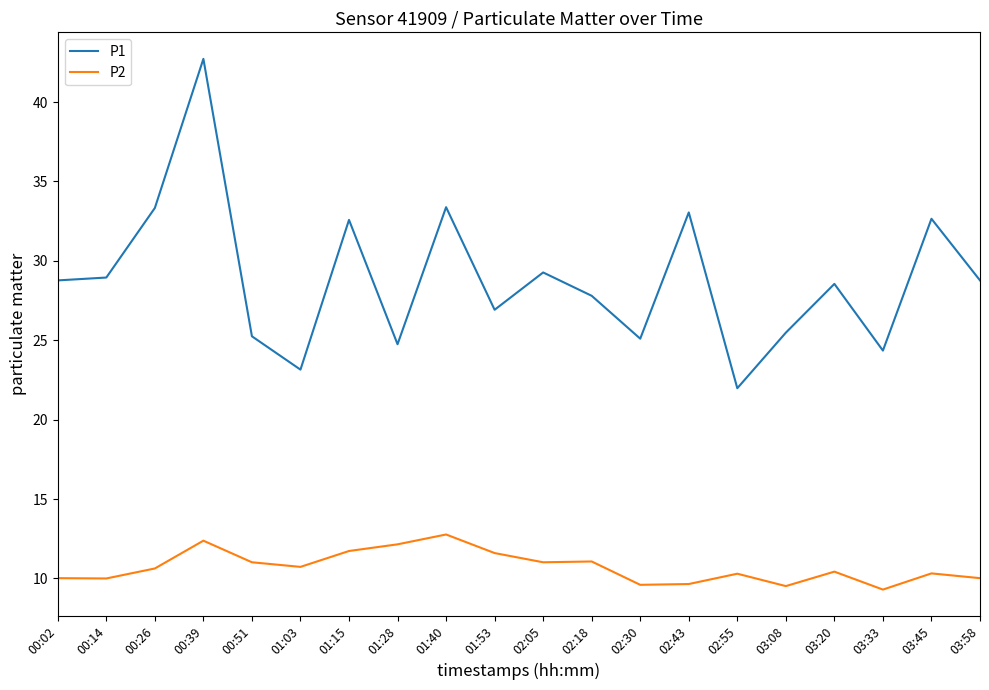

Rank the series by their maximum value, from lowest to highest.

P2, P1